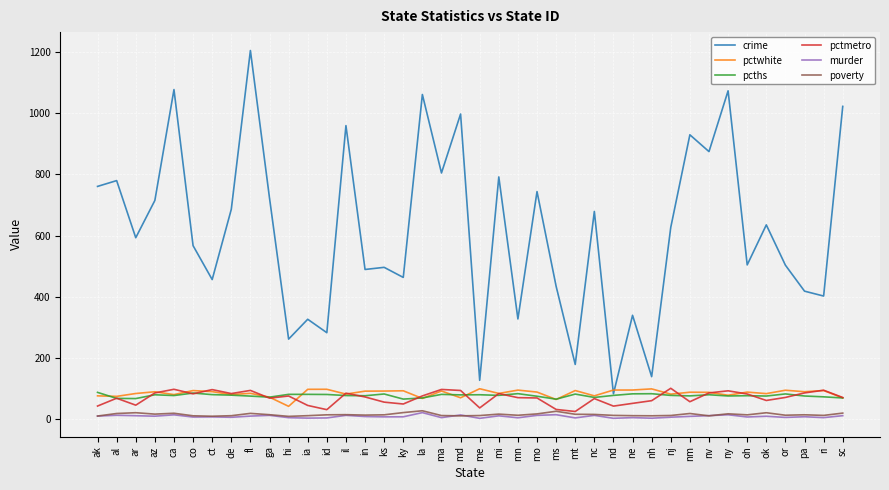

At which category does the chart reach its peak across all series?

fl